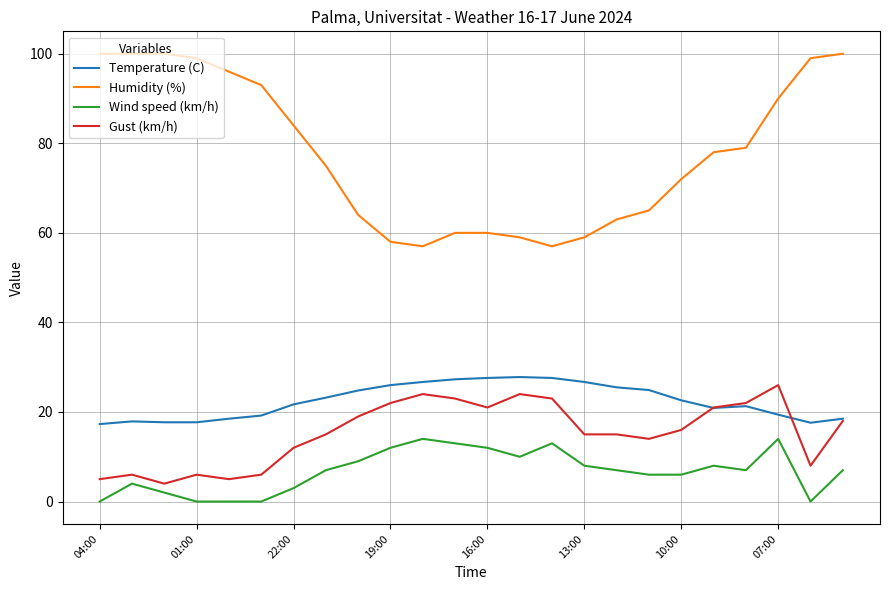

Which series has the largest total across all categories?

Humidity (%)